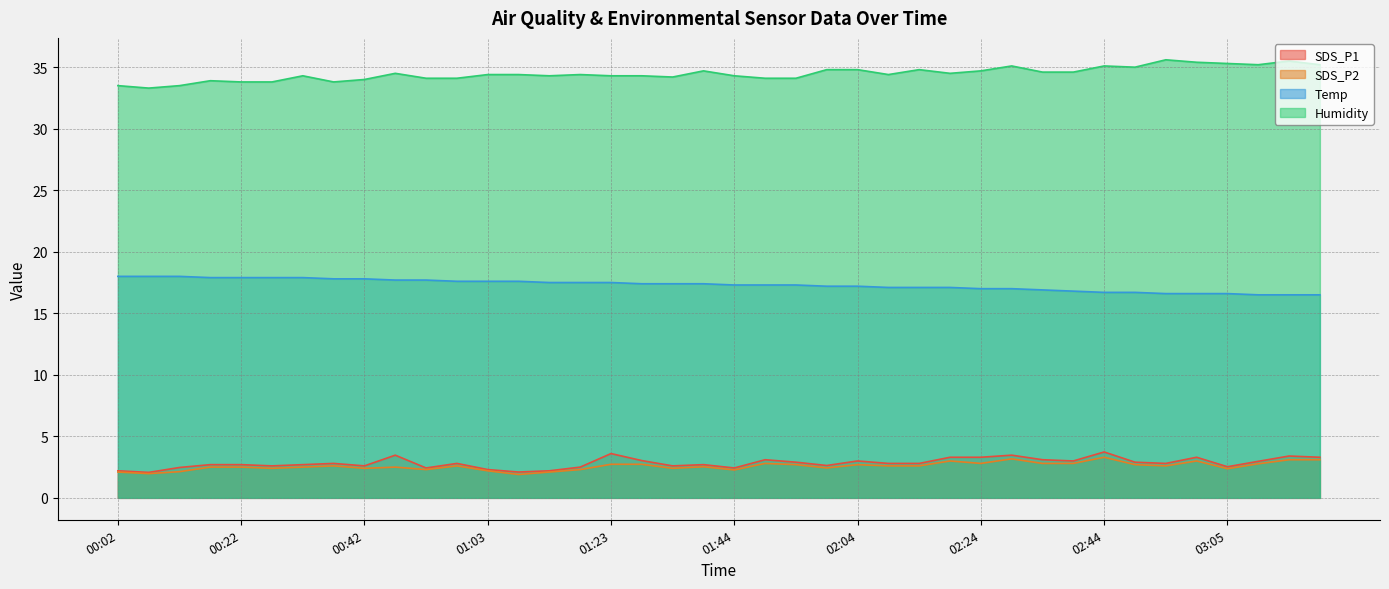

Which series has the largest range (max minus min)?

Humidity